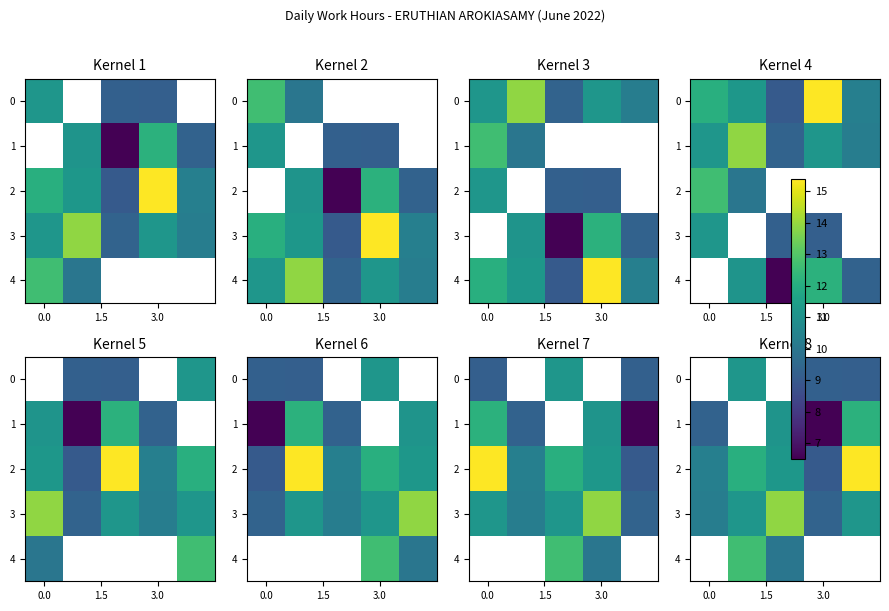

Is it true that 0 equals 6.1 at 3.0?

False